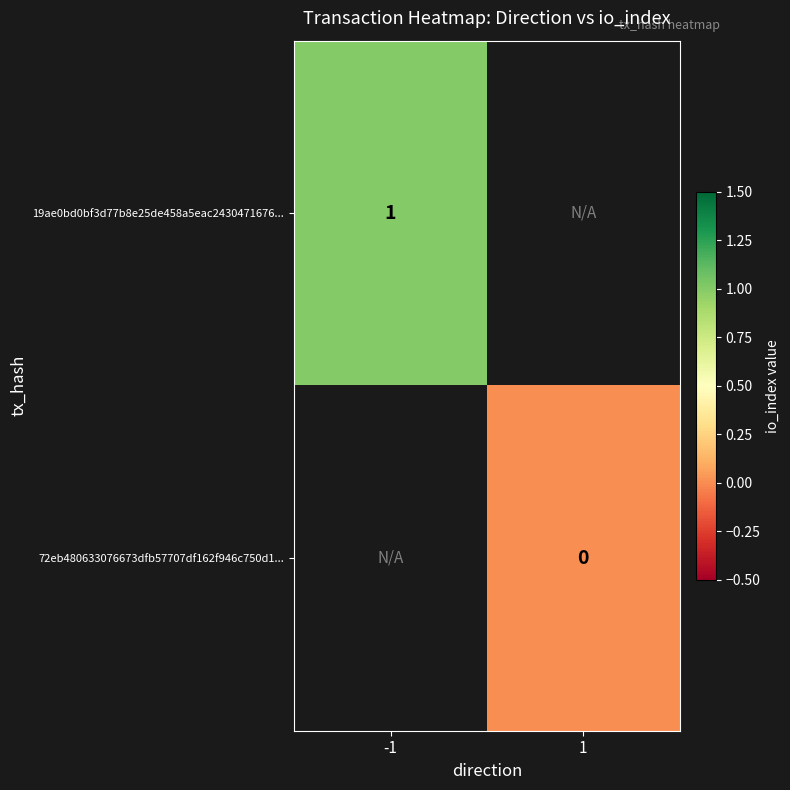

True or false: 19ae0bd0bf3d77b8e25de458a5eac2430471676... has a value of 2 at -1.

False